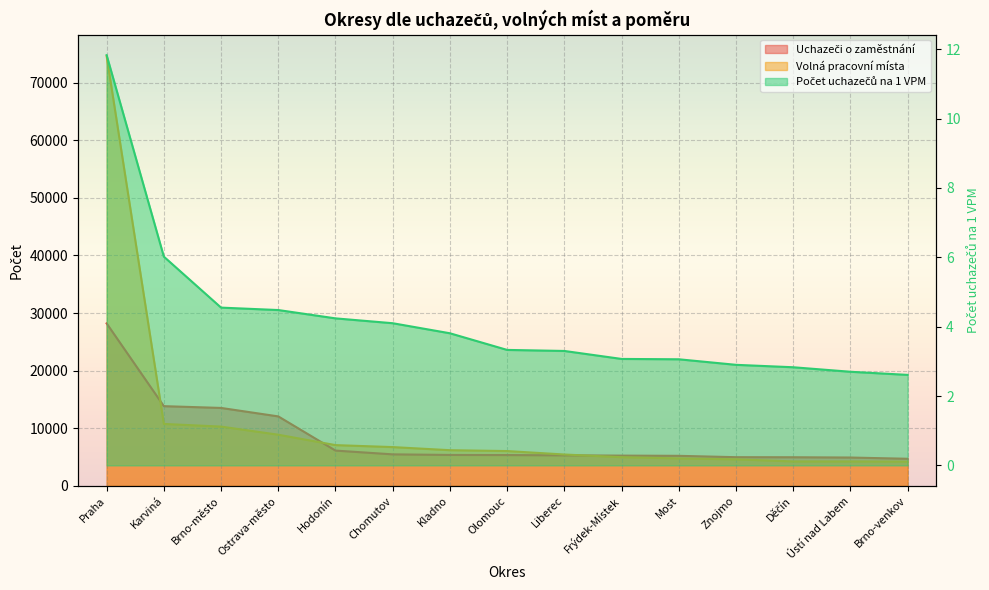

True or false: Volná pracovní místa and Počet uchazečů na 1 VPM intersect in this chart.

False